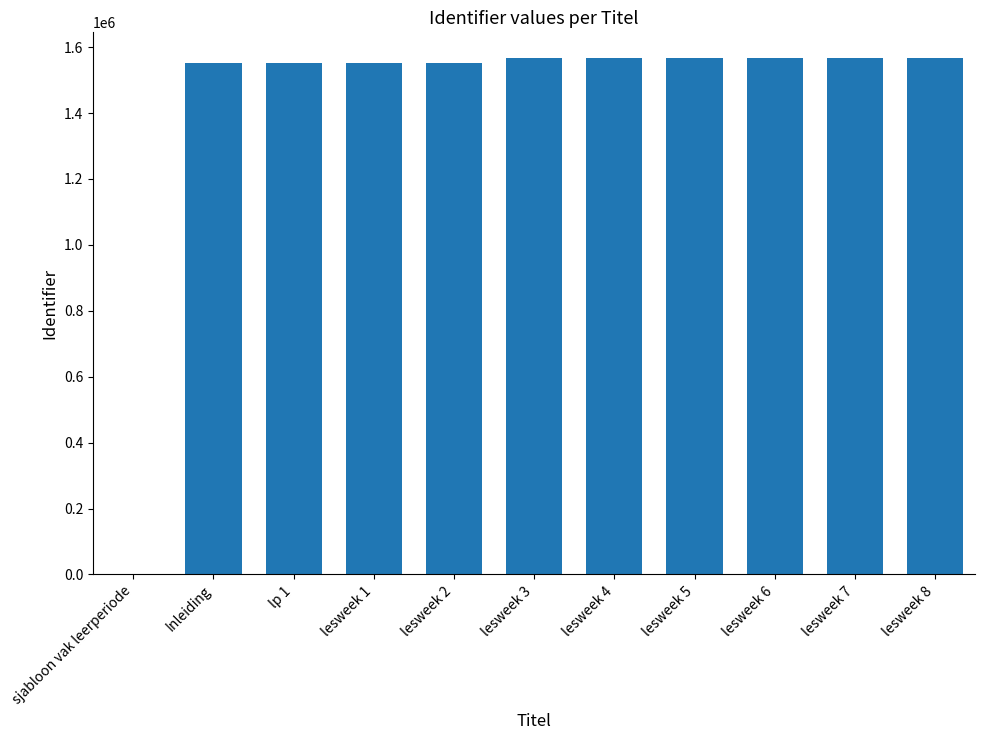

Is it true that the value at lesweek 4 is 1566666?

True